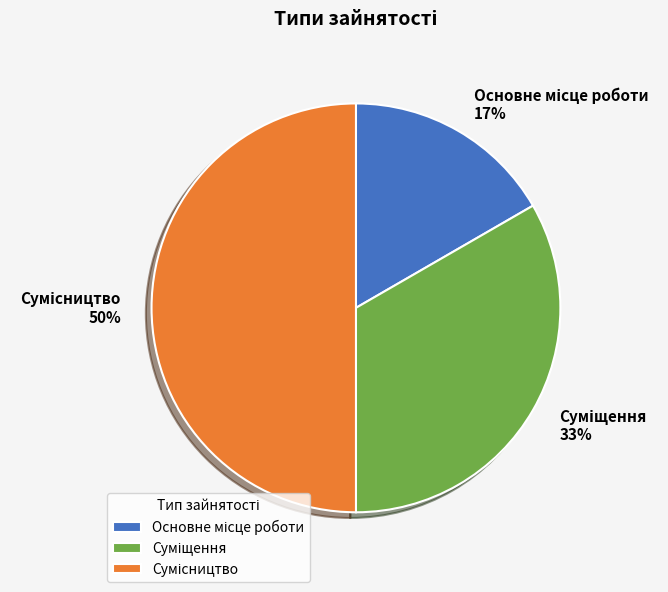

To the nearest percent, what is the average slice percentage?

33%